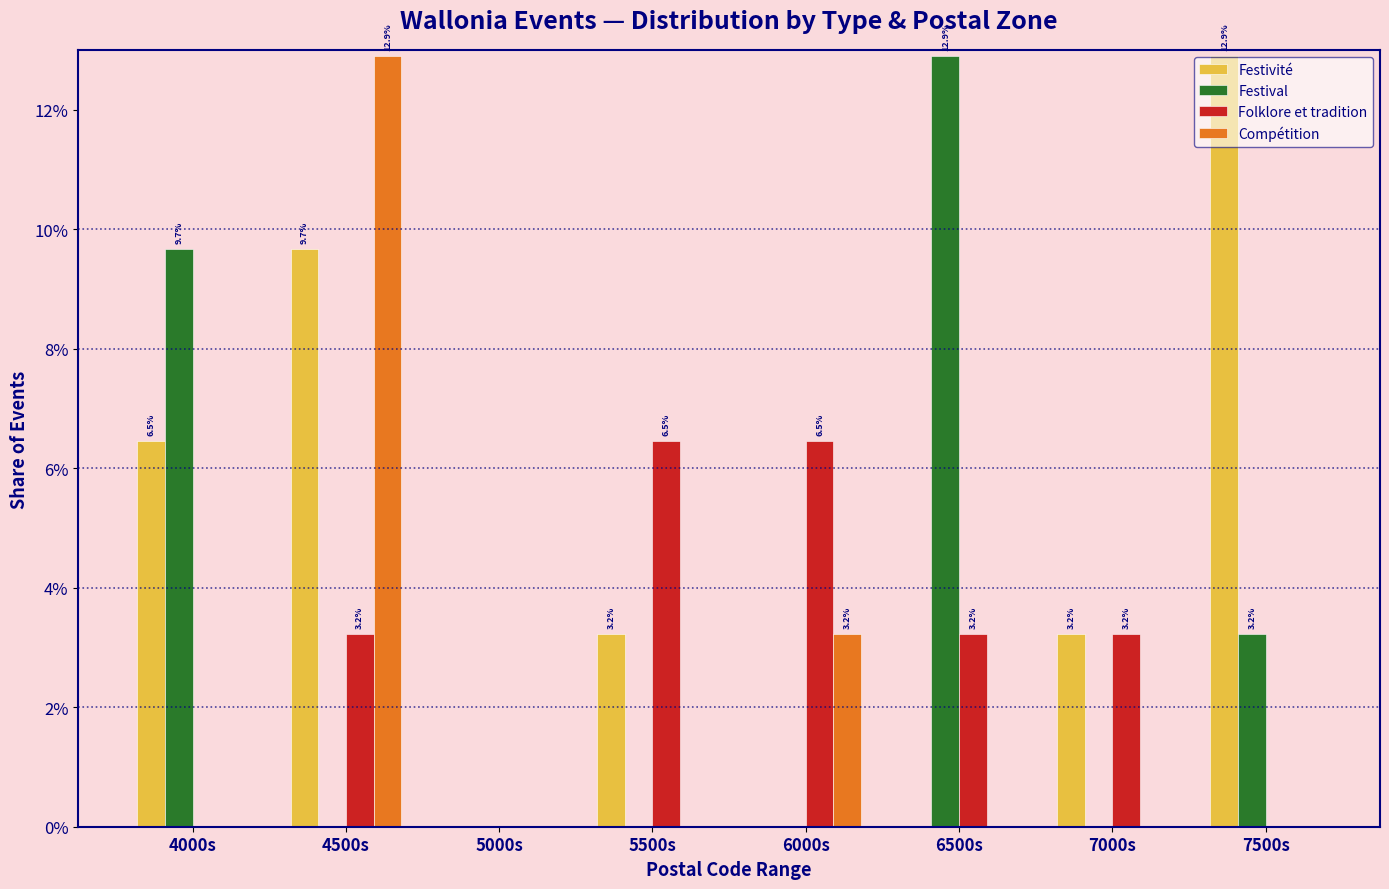

What is the sum of the Festivité values at 5000s and 4000s?

0.1